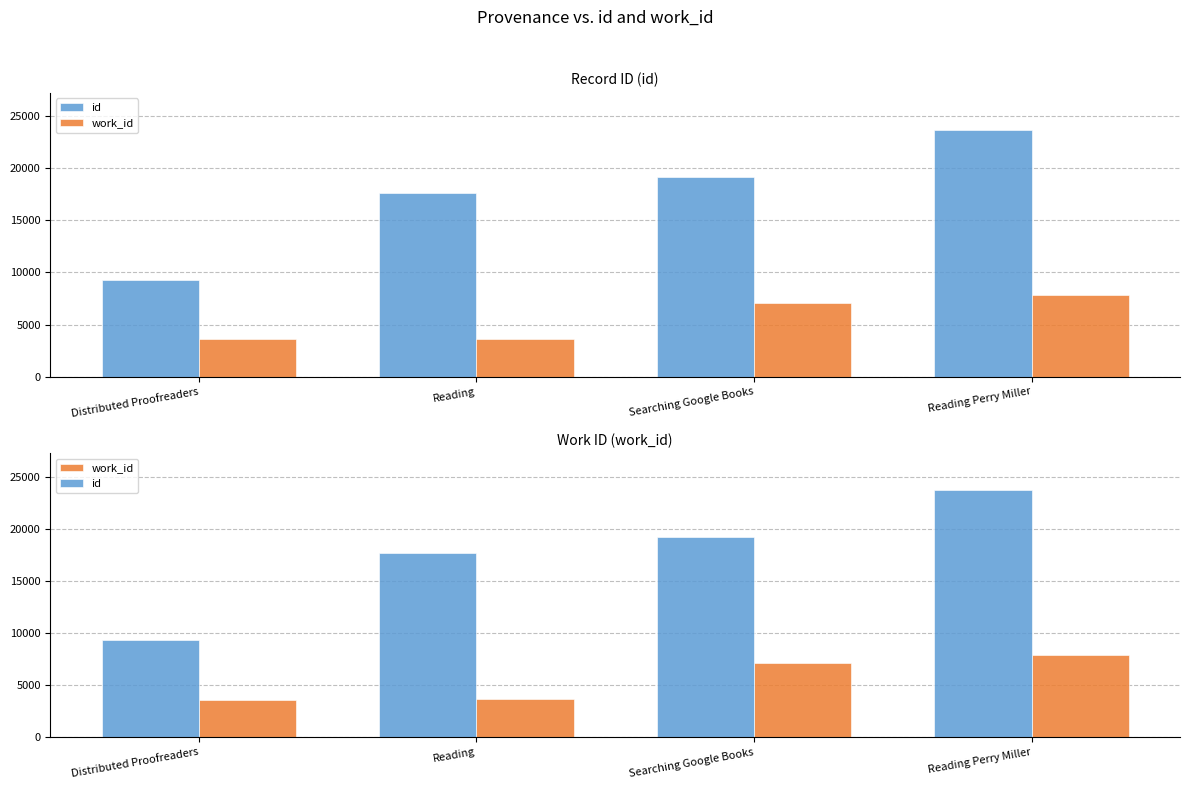

Which series changed the most between Searching Google Books and Reading Perry Miller?

id